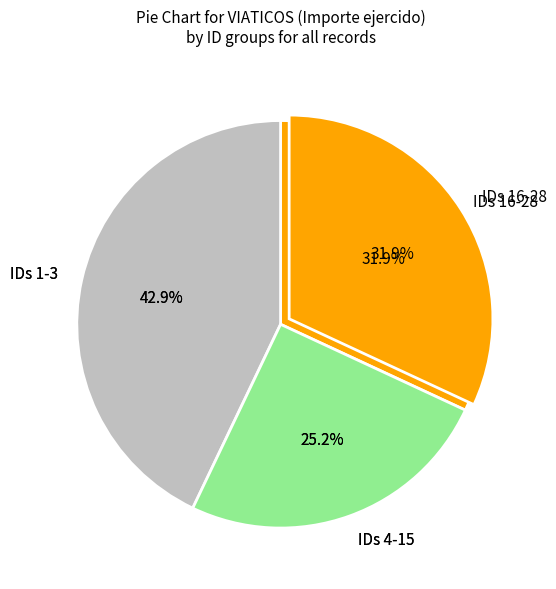

Count the number of slices in the pie.

28